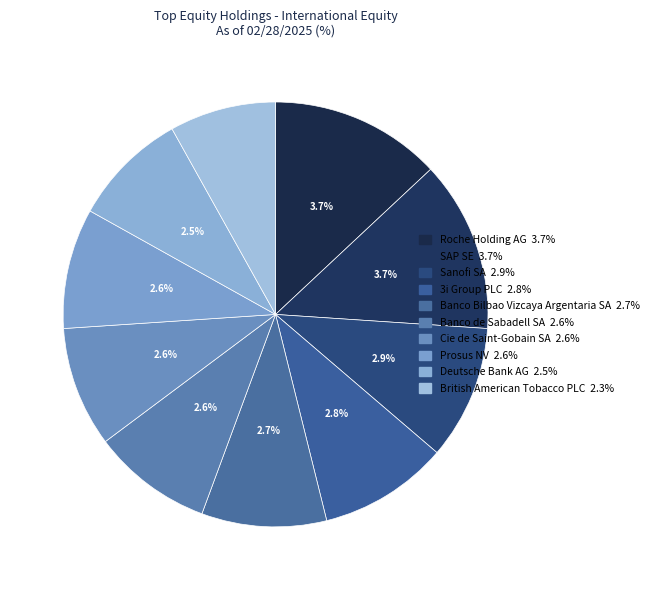

Between Cie de Saint-Gobain SA and British American Tobacco PLC, which is larger?

Cie de Saint-Gobain SA